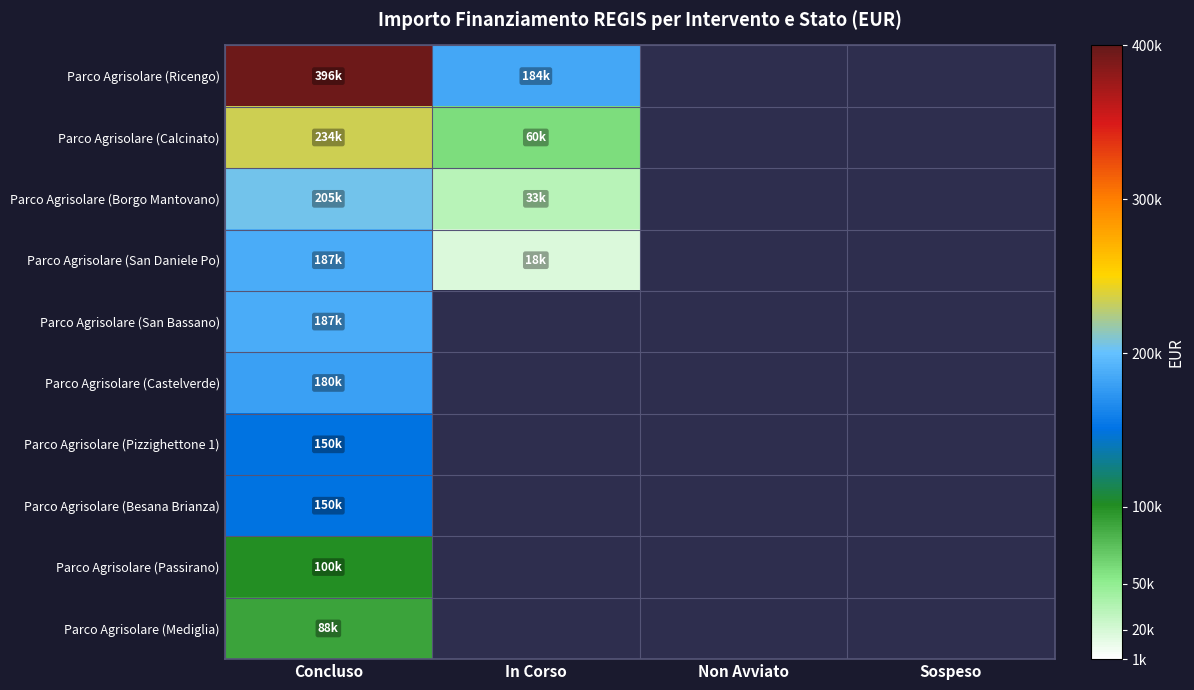

True or false: Parco Agrisolare (Mediglia) has a value of 22679.9 at Concluso.

False